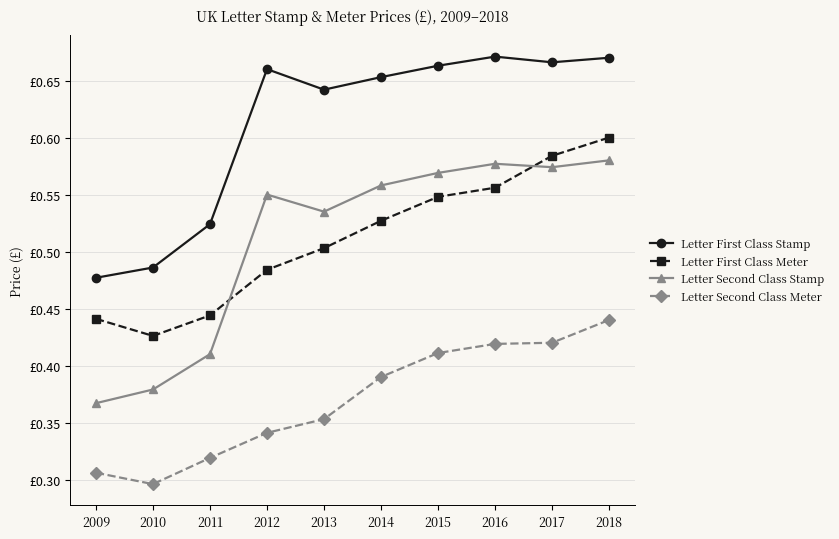

What are all the series names shown in the legend?

Letter First Class Stamp, Letter First Class Meter, Letter Second Class Stamp, Letter Second Class Meter